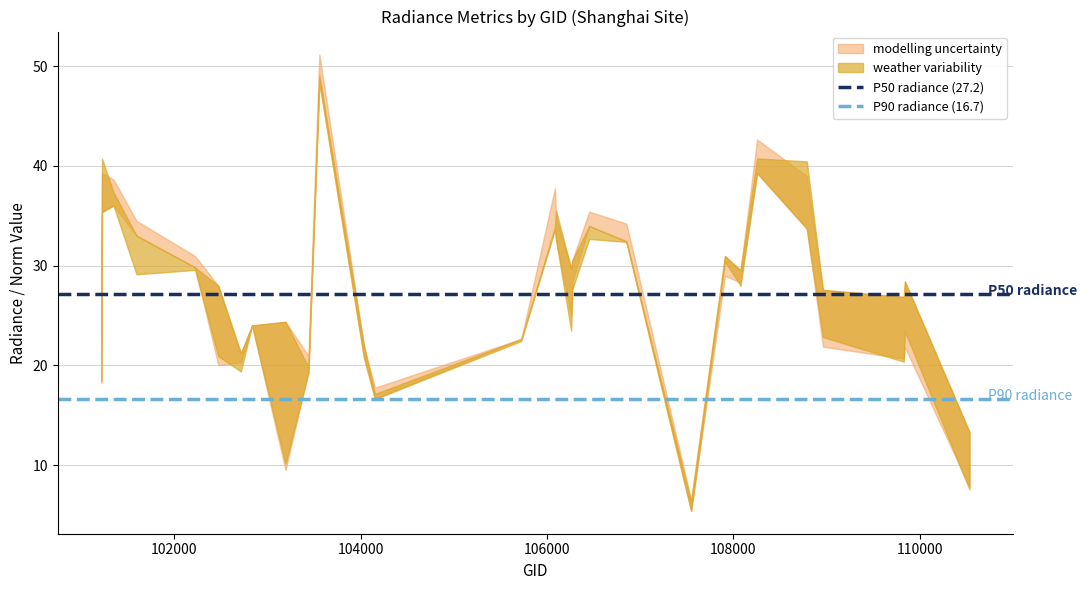

Does the chart display data point markers on the line(s)?

No